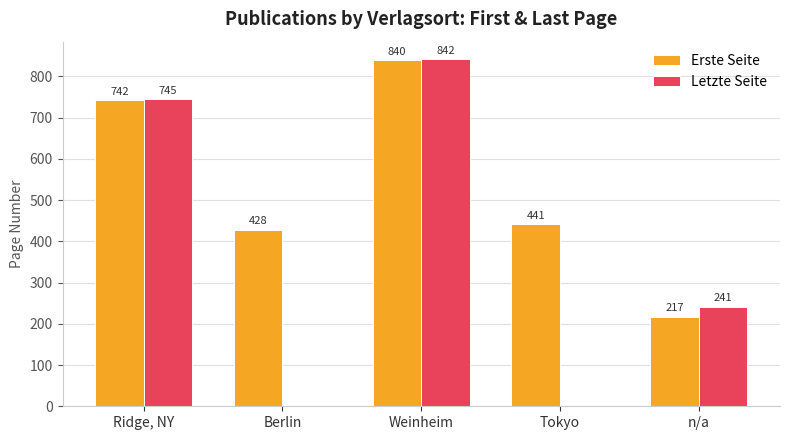

Which series changed the most between Ridge, NY and Berlin?

Letzte Seite